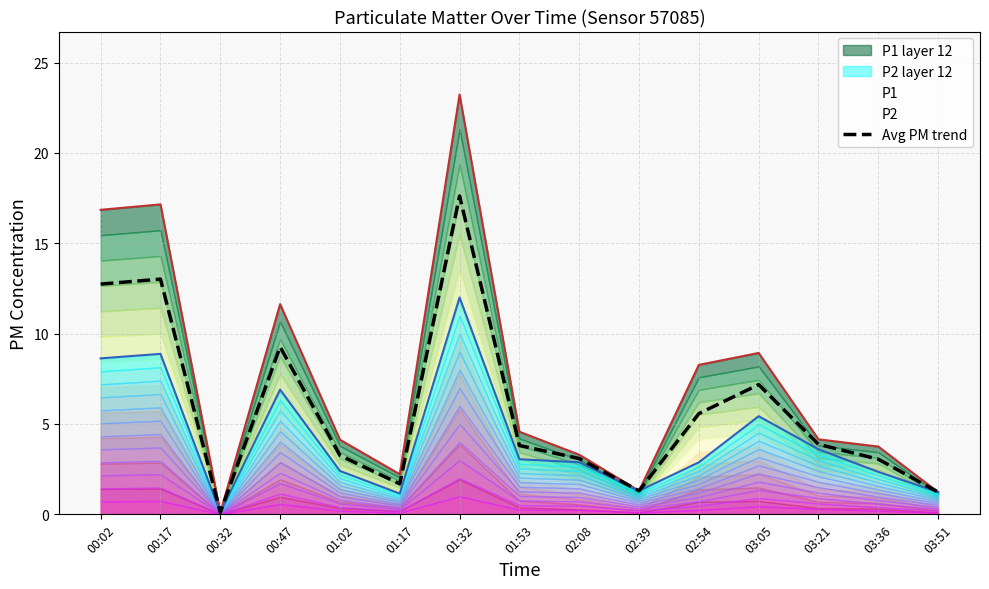

Which has a higher value, 00:02 or 01:02?

00:02